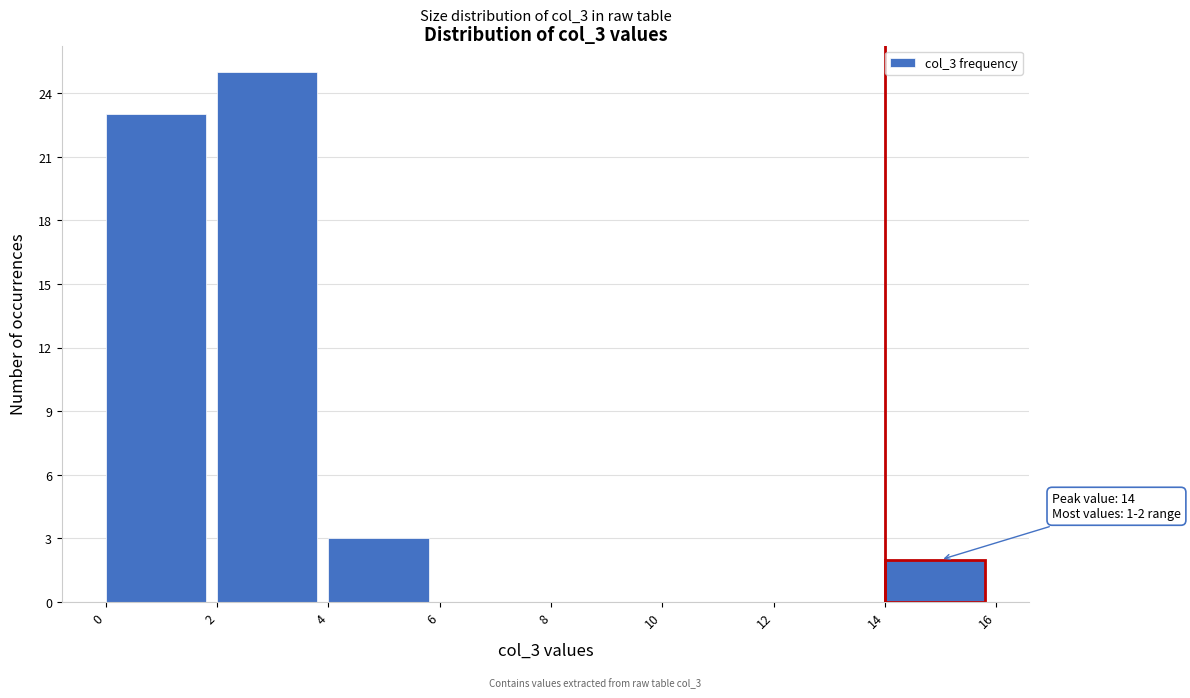

Over which range of the x-axis is the bar tallest?

2 to 4